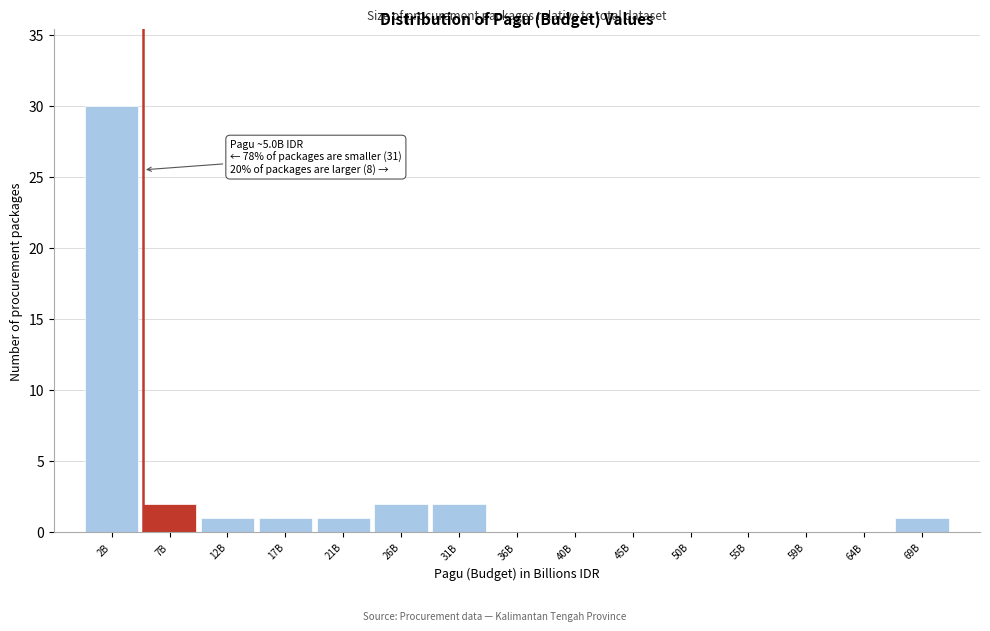

Reading right to left, extract all data points from this chart.

69B=1	64B=0	59B=0	55B=0	50B=0	45B=0	40B=0	36B=0	31B=2	26B=2	21B=1	17B=1	12B=1	7B=2	2B=30